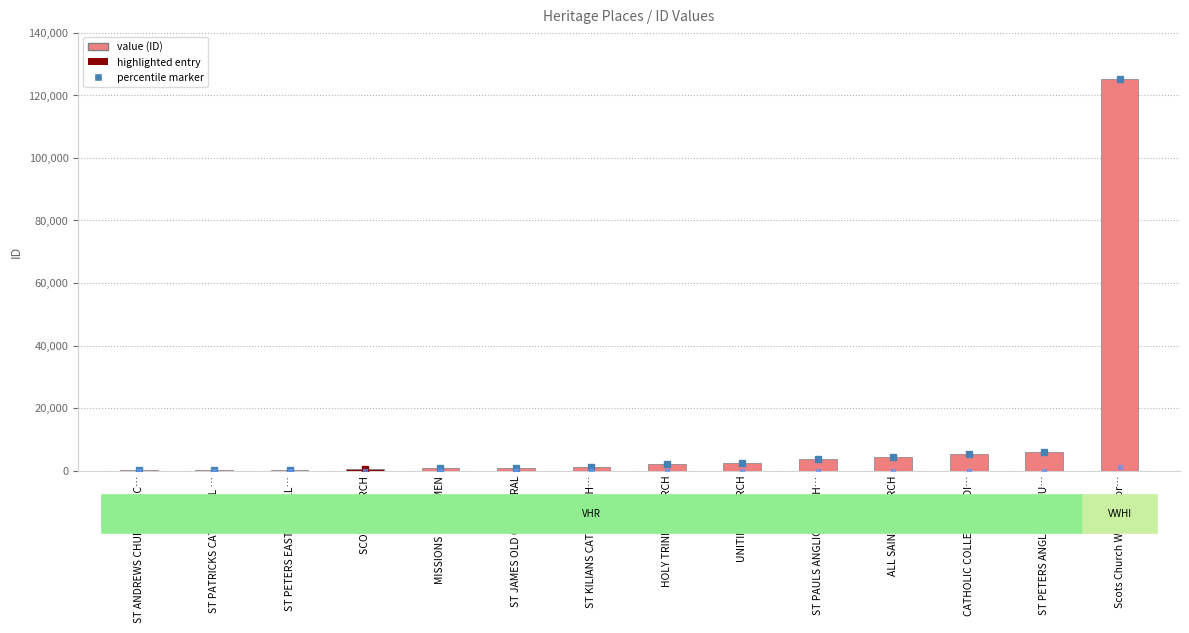

What is the sum of all values?

153897